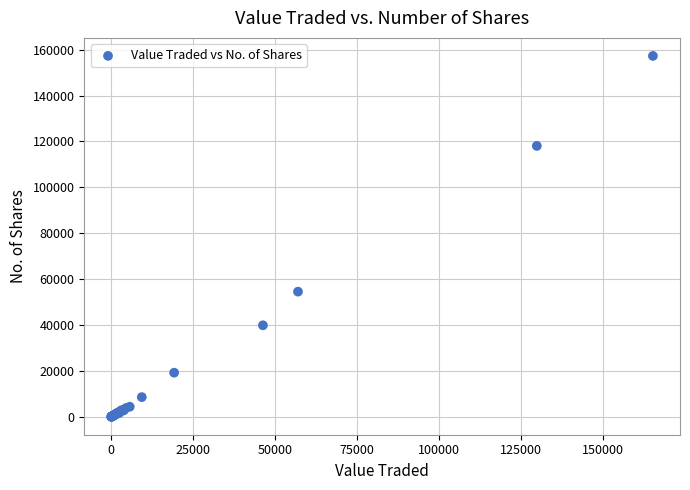

What Y value in the scatter plot is closest to 78642?

54520